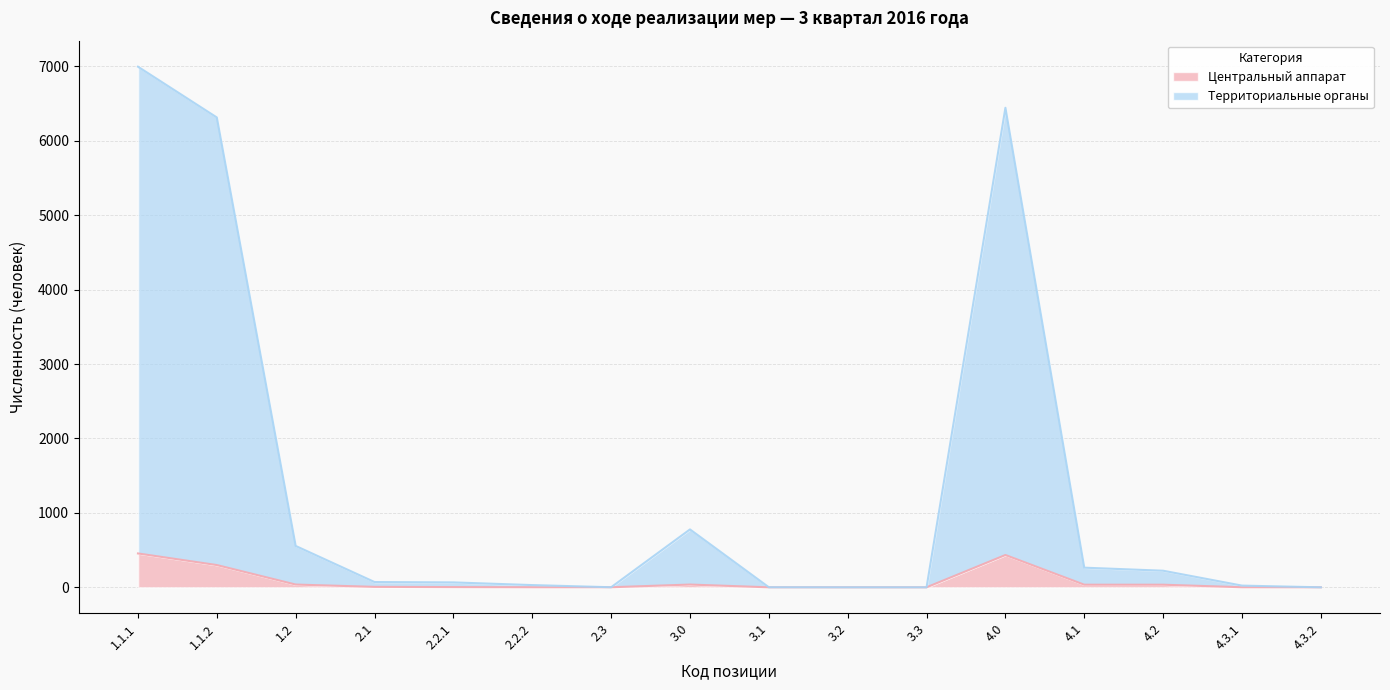

What is the maximum value for Территориальные органы?

6995